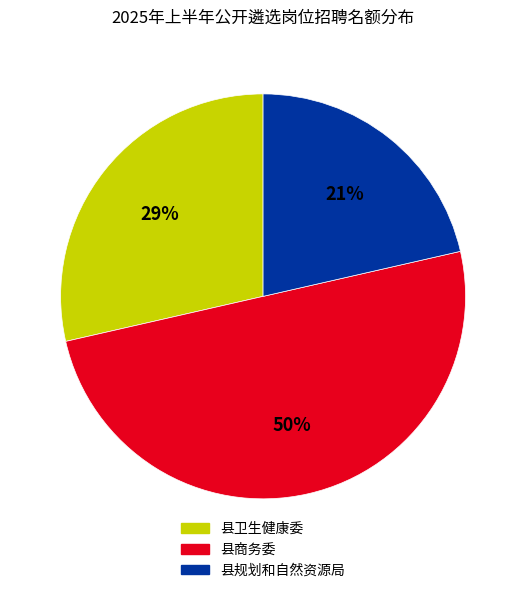

To the nearest percent, what is the difference between the largest and smallest slice percentages?

29%